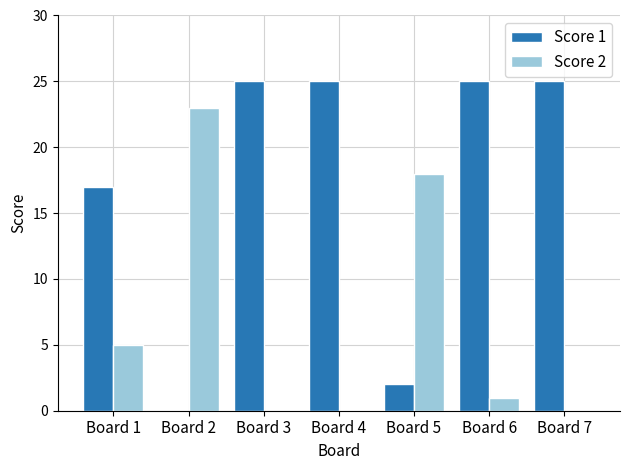

What are all the series names shown in the legend?

Score 1, Score 2